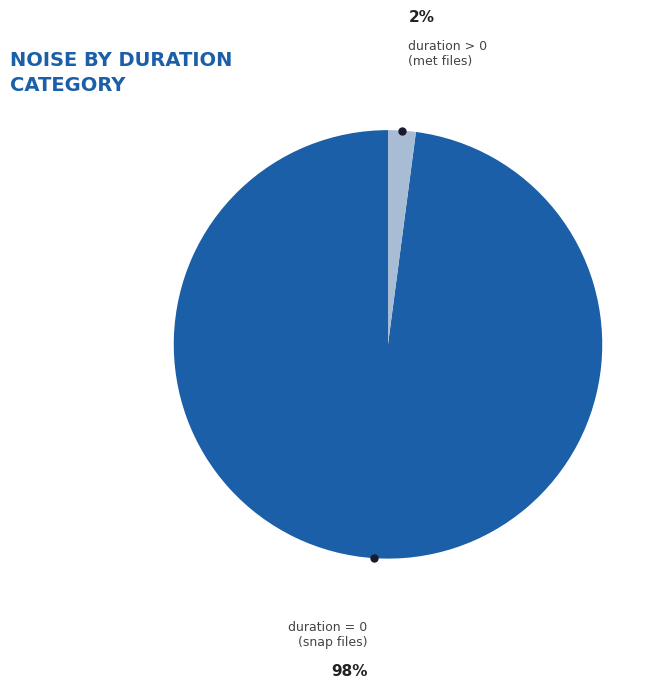

Does duration = 0 (snap files) represent more than half of the total?

Yes